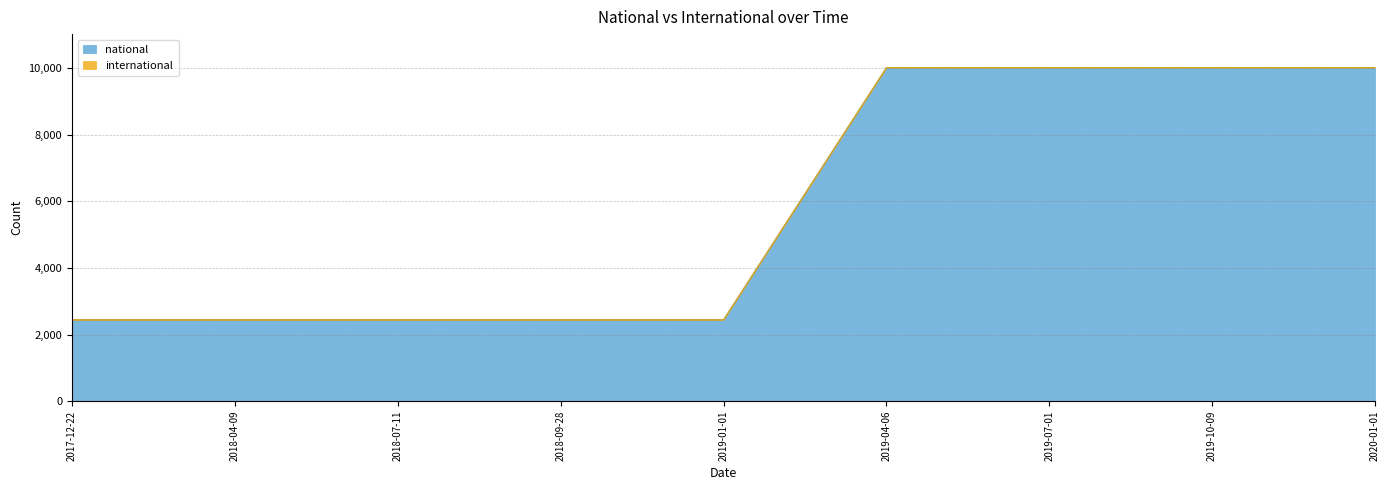

Does the chart have visible grid lines?

Yes